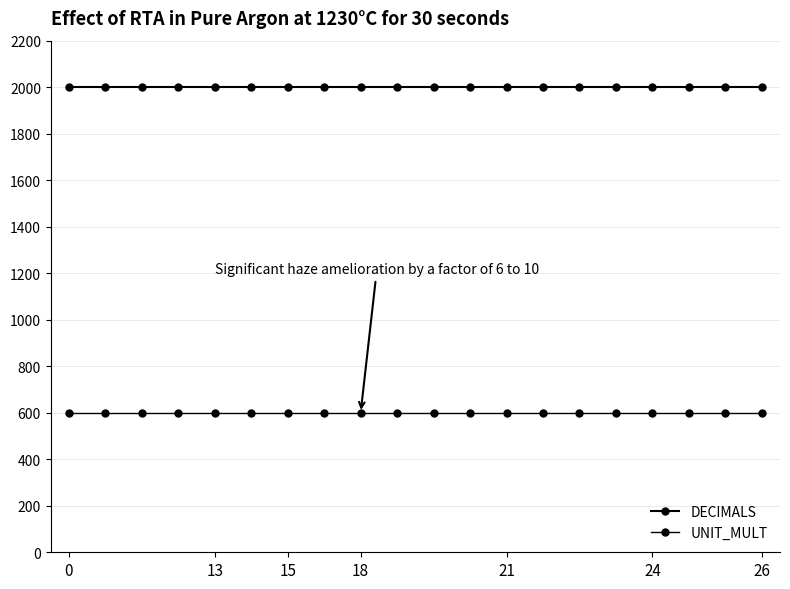

How many categories are shown in the chart?

20